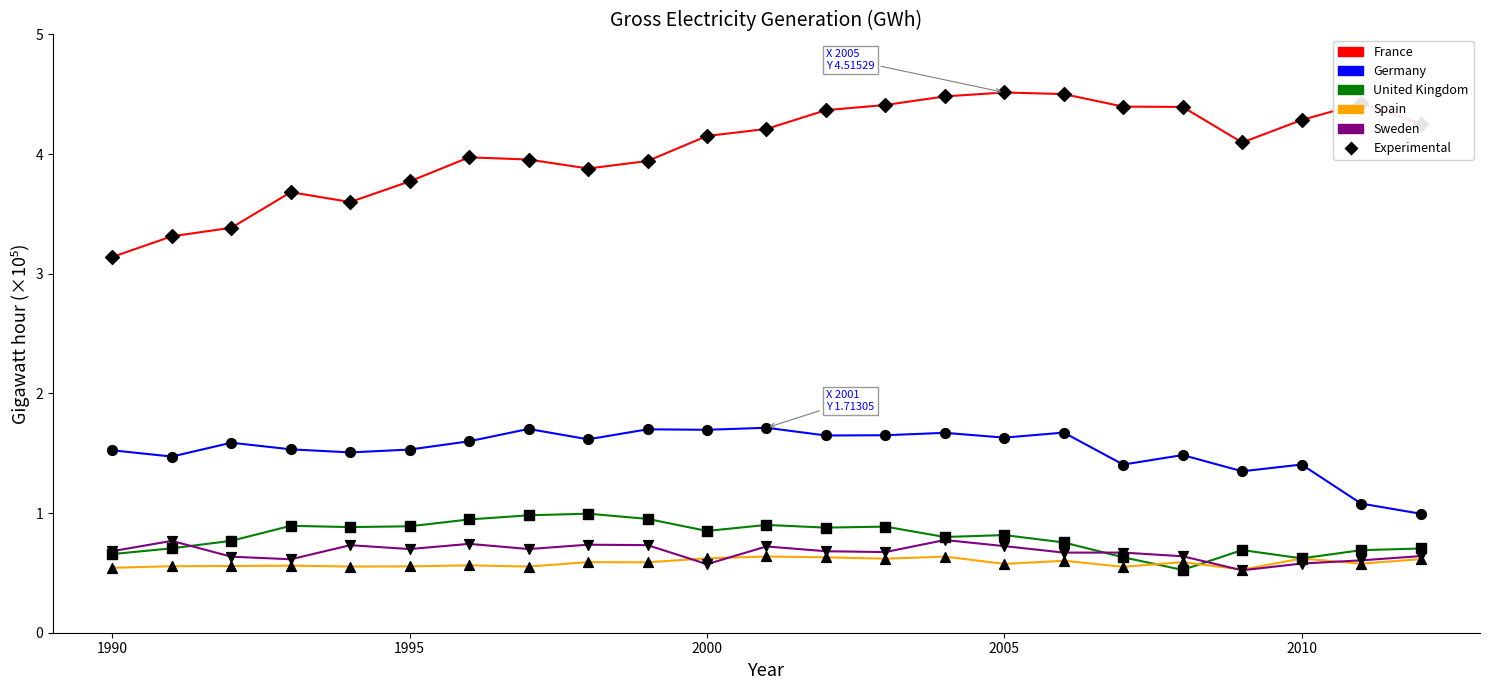

True or false: France and United Kingdom intersect in this chart.

False